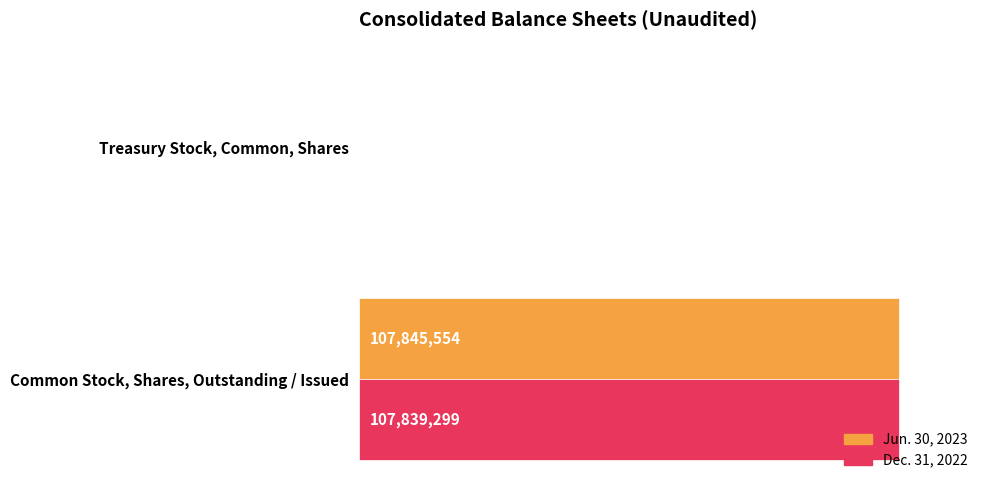

Is it true that Dec. 31, 2022 equals 71763305 at Common Stock, Shares, Outstanding / Issued?

False